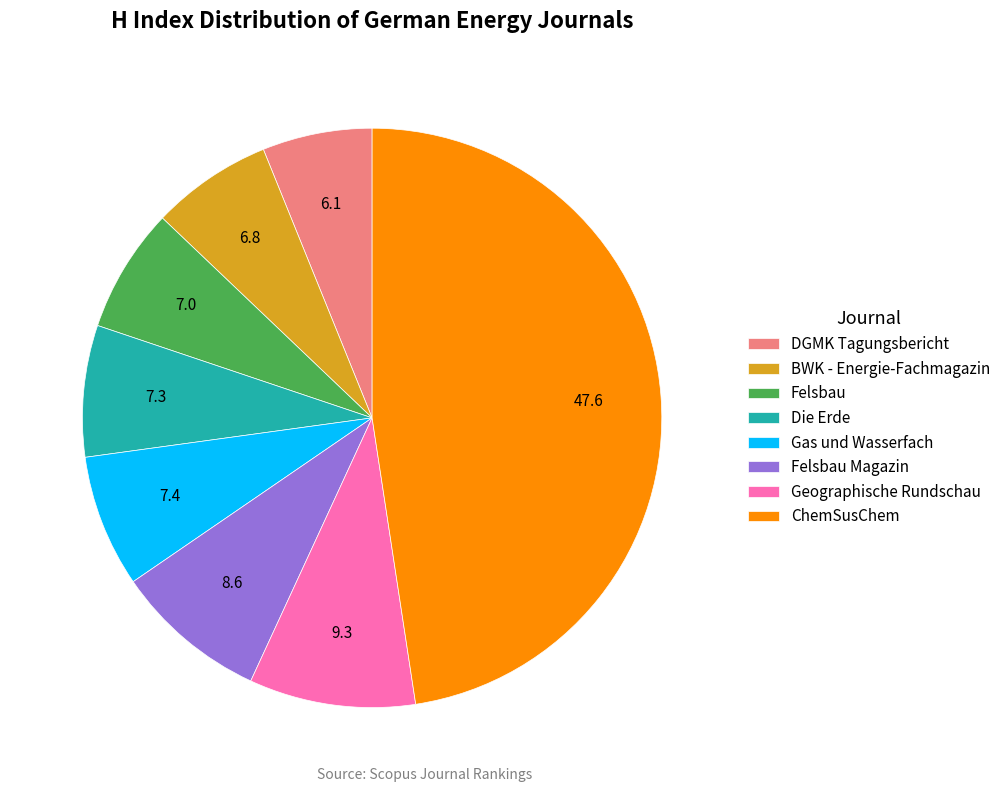

The Geographische Rundschau slice represents 9% of the pie. True or false?

True